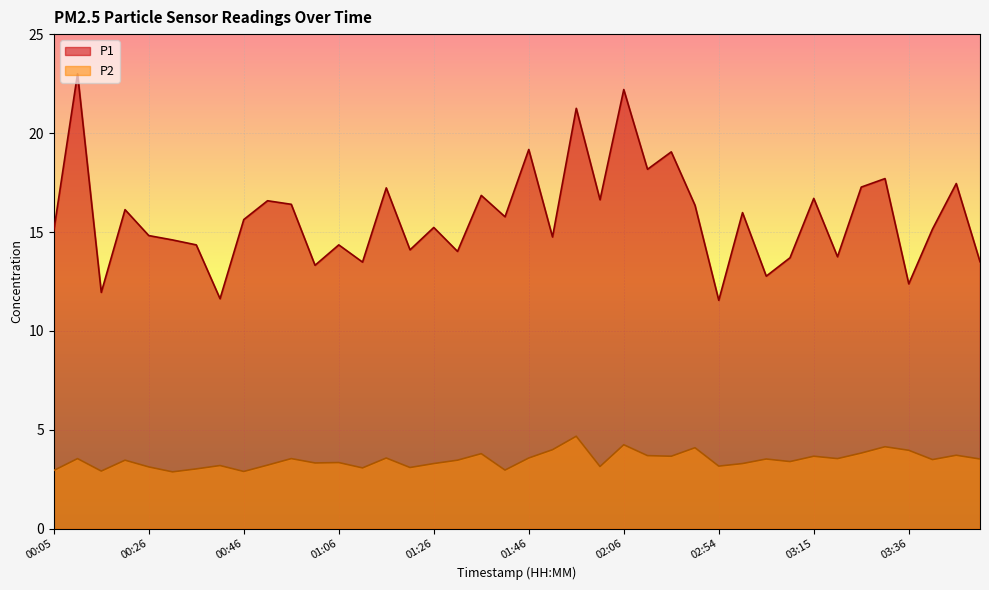

What is the average value of the P2 series?

3.5